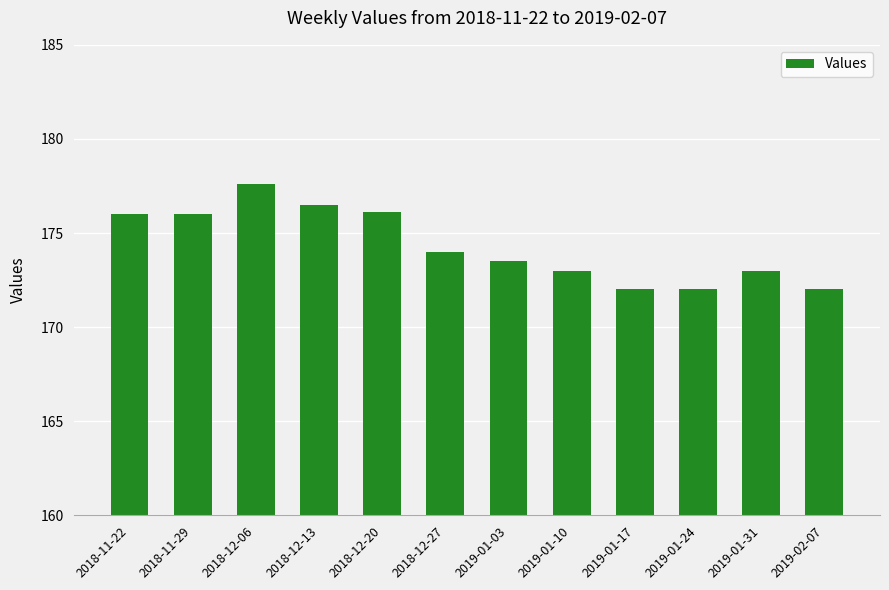

What is the difference between the maximum and minimum values?

5.6